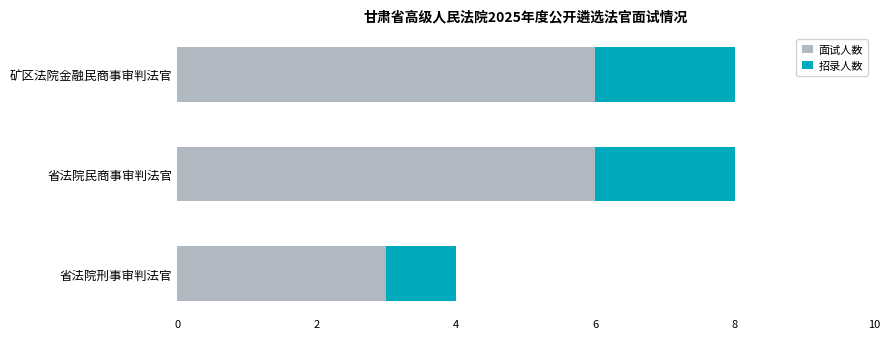

Which category has the lowest value in the 面试人数 series?

省法院刑事审判法官